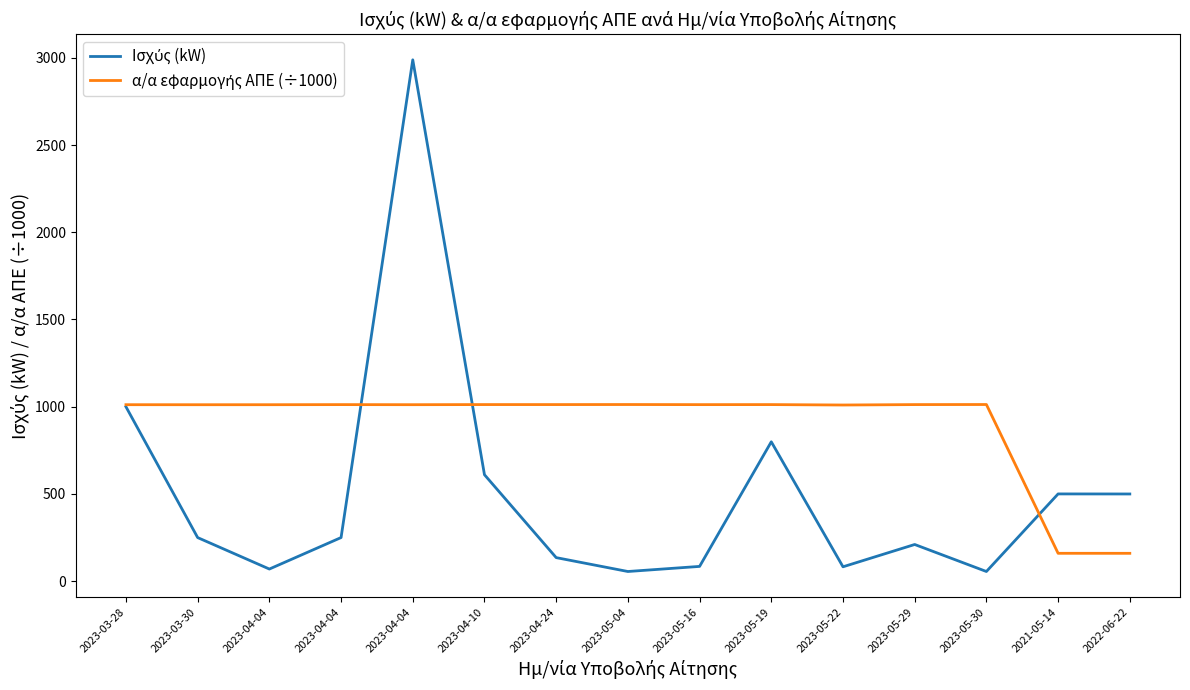

Is this an area chart (filled region under the line)?

No